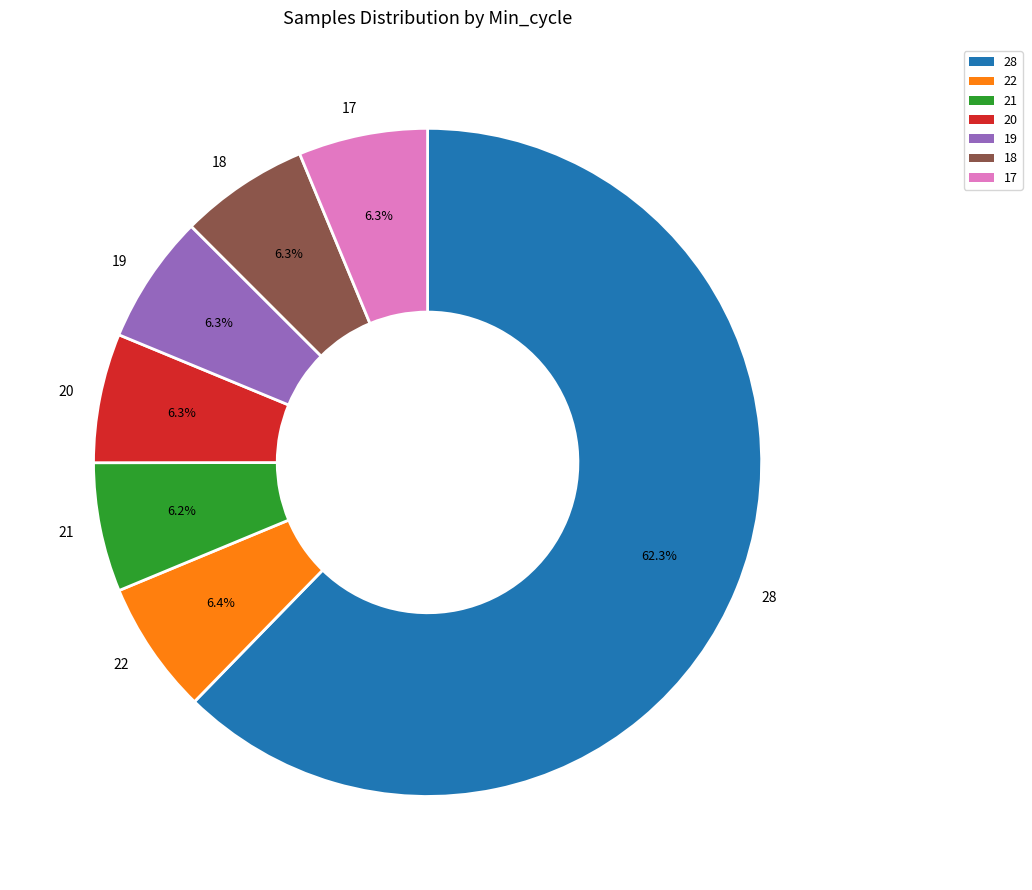

Approximately how many times larger is the value at 18 compared to 20?

1.0